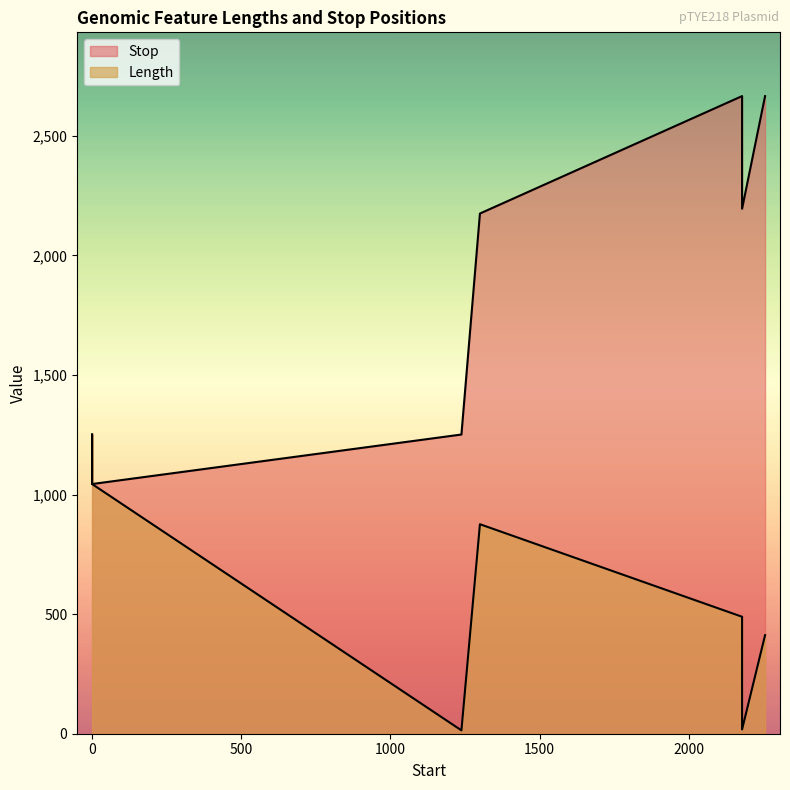

Which category has the lowest value in the Length series?

1238